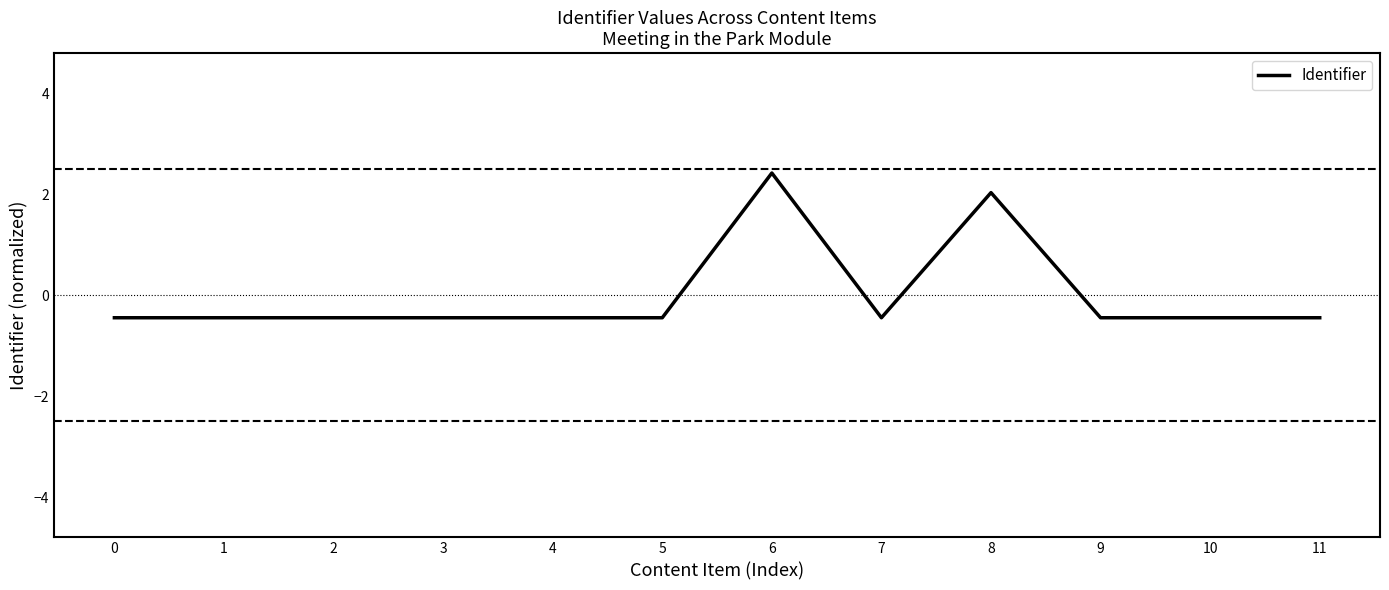

Is it true that the value at 5 is -0.4?

True